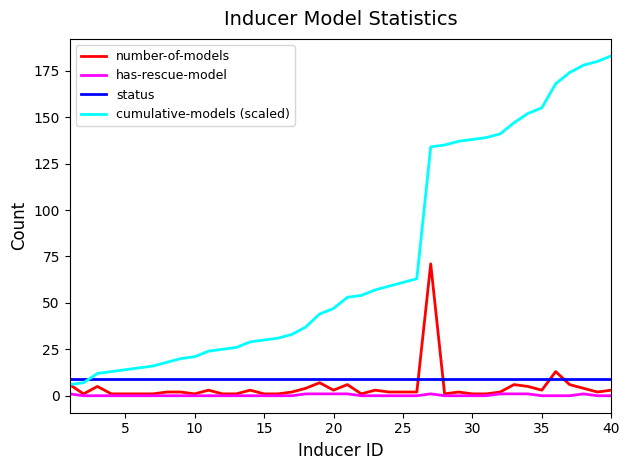

What is the greatest value displayed?

183